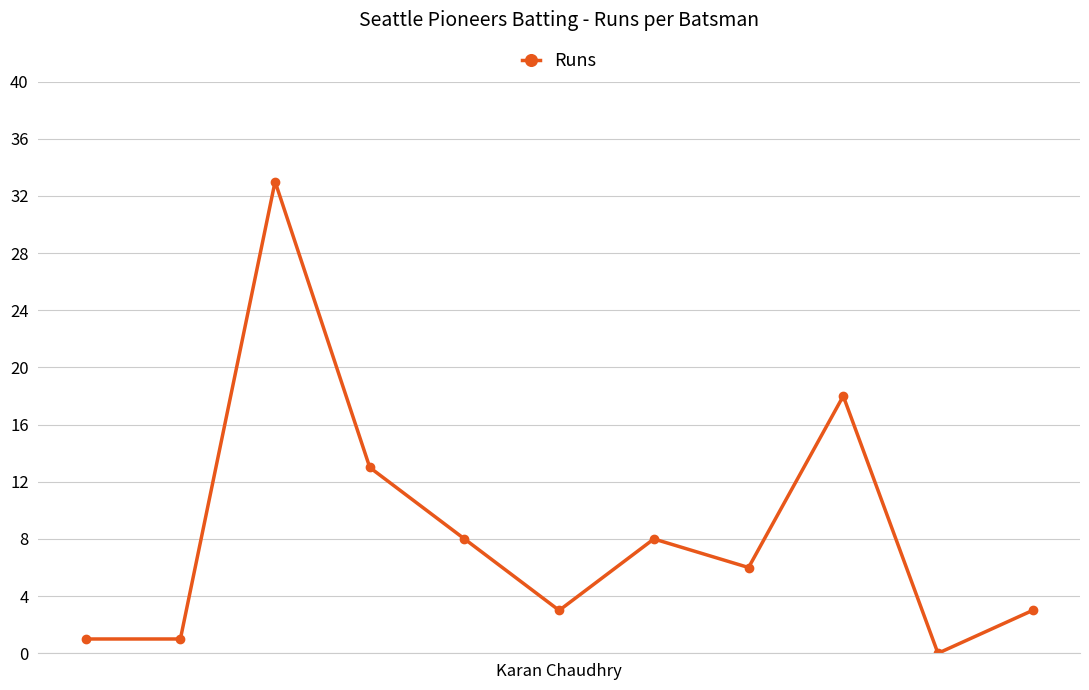

How many series are shown in this chart?

1